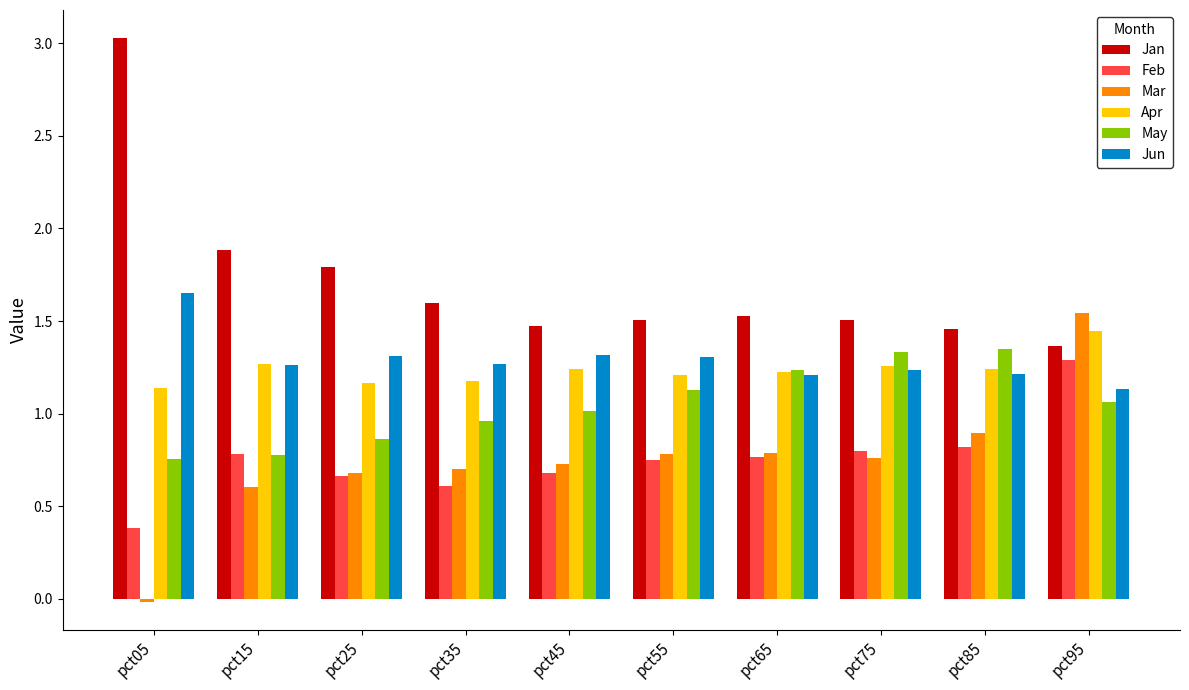

How many bars are there in total?

60